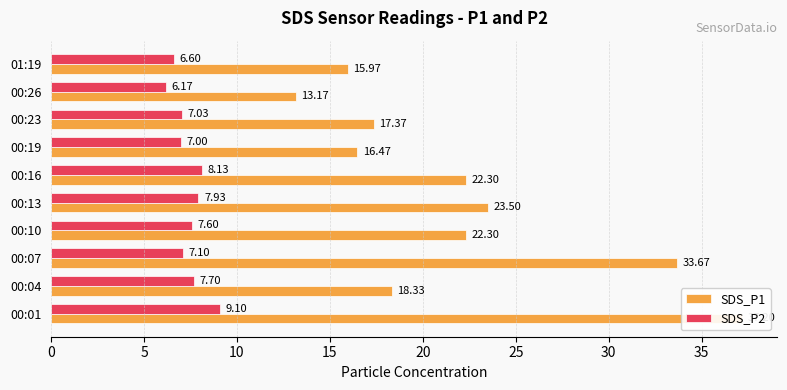

How many data points in SDS_P2 are above 7?

7